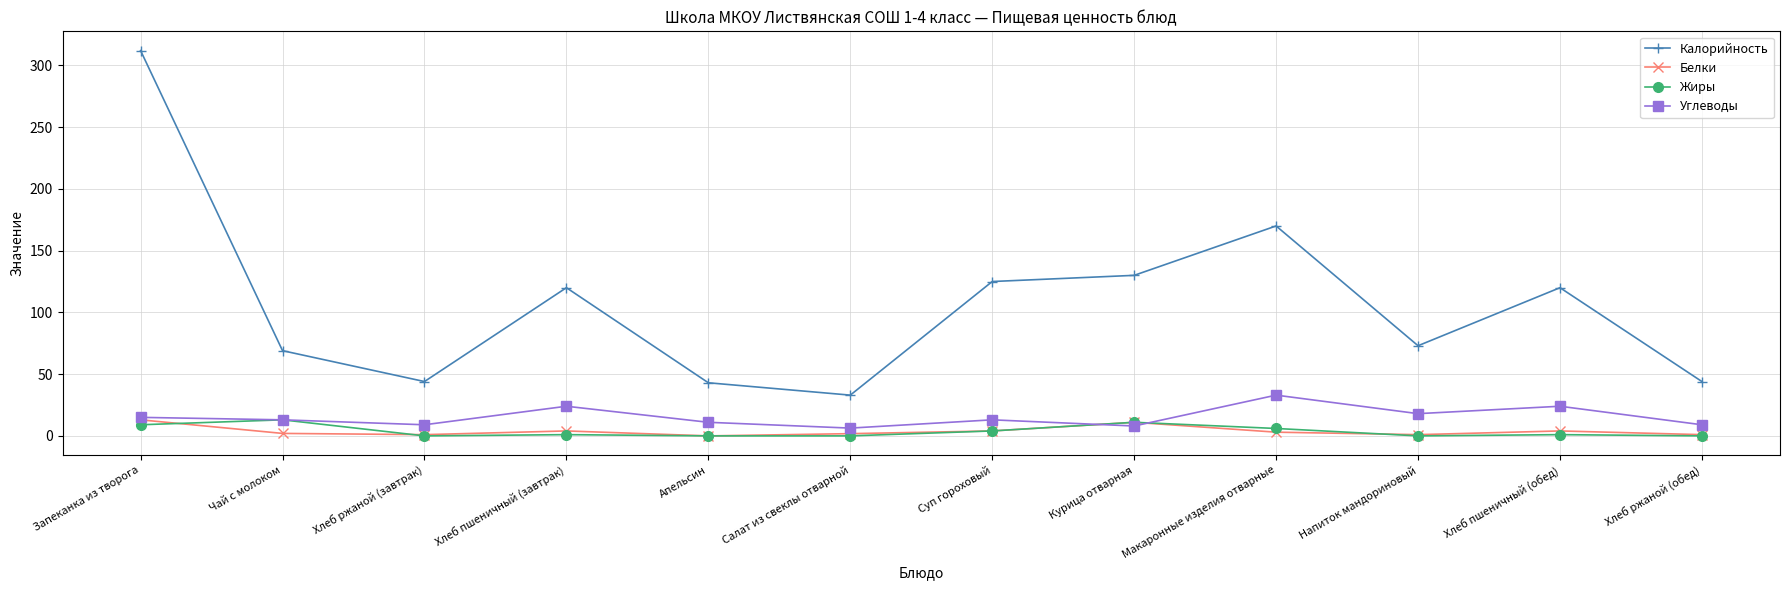

Which series has the largest total across all categories?

Калорийность